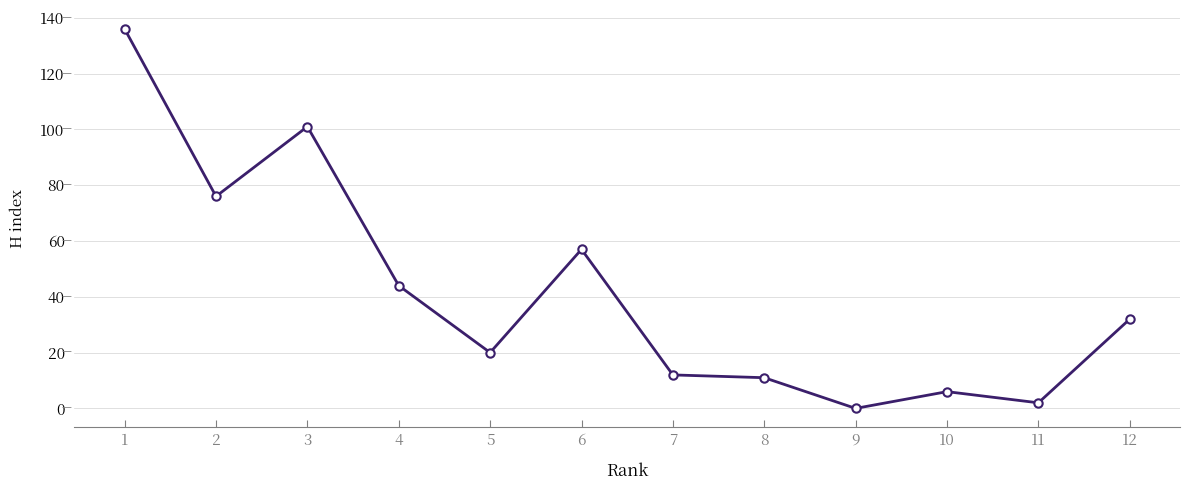

Does the chart have visible grid lines?

Yes